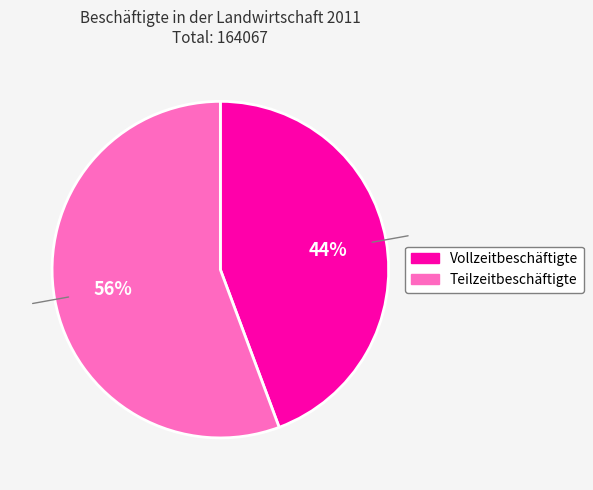

To the nearest percent, what percentage of the pie is Teilzeitbeschäftigte?

56%